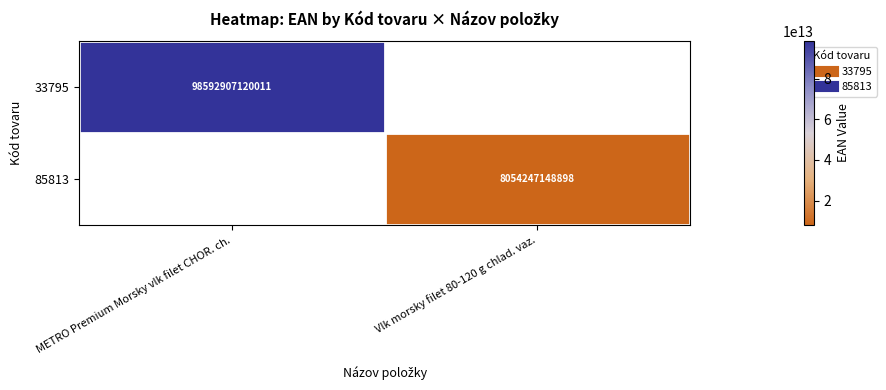

Rank the series at Vlk morsky filet 80-120 g chlad. vaz. from highest to lowest value.

33795, 85813